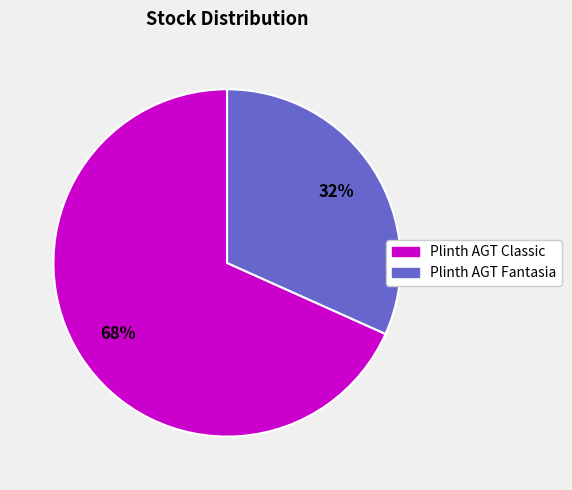

Which category has the biggest portion of the pie?

Plinth AGT Classic